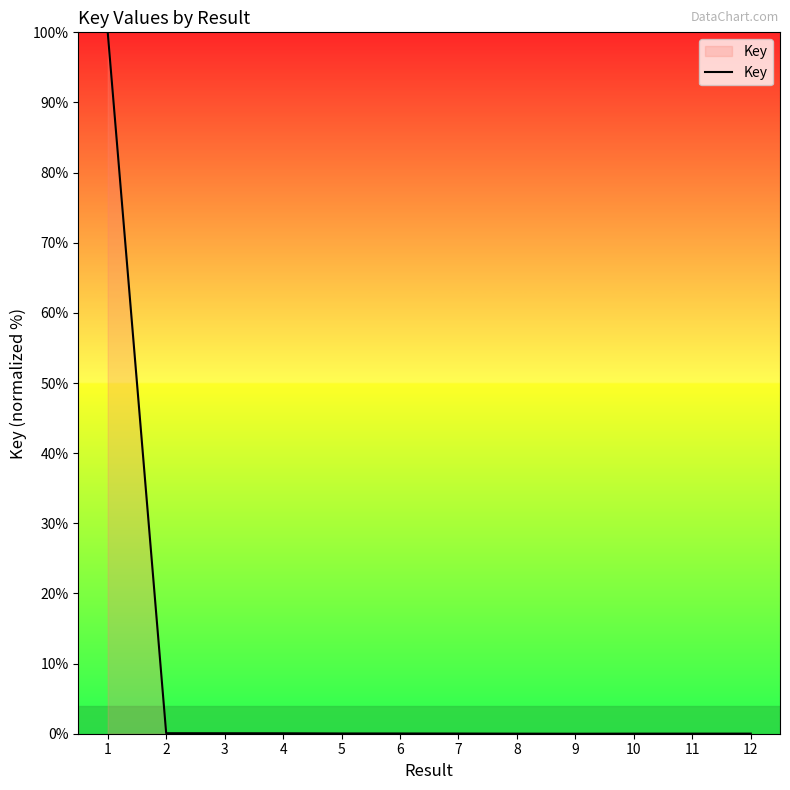

Does the chart display data point markers on the line(s)?

No